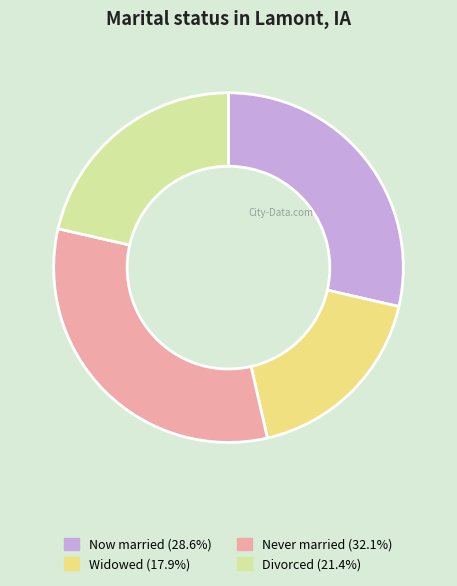

Is there a majority slice in this chart?

No